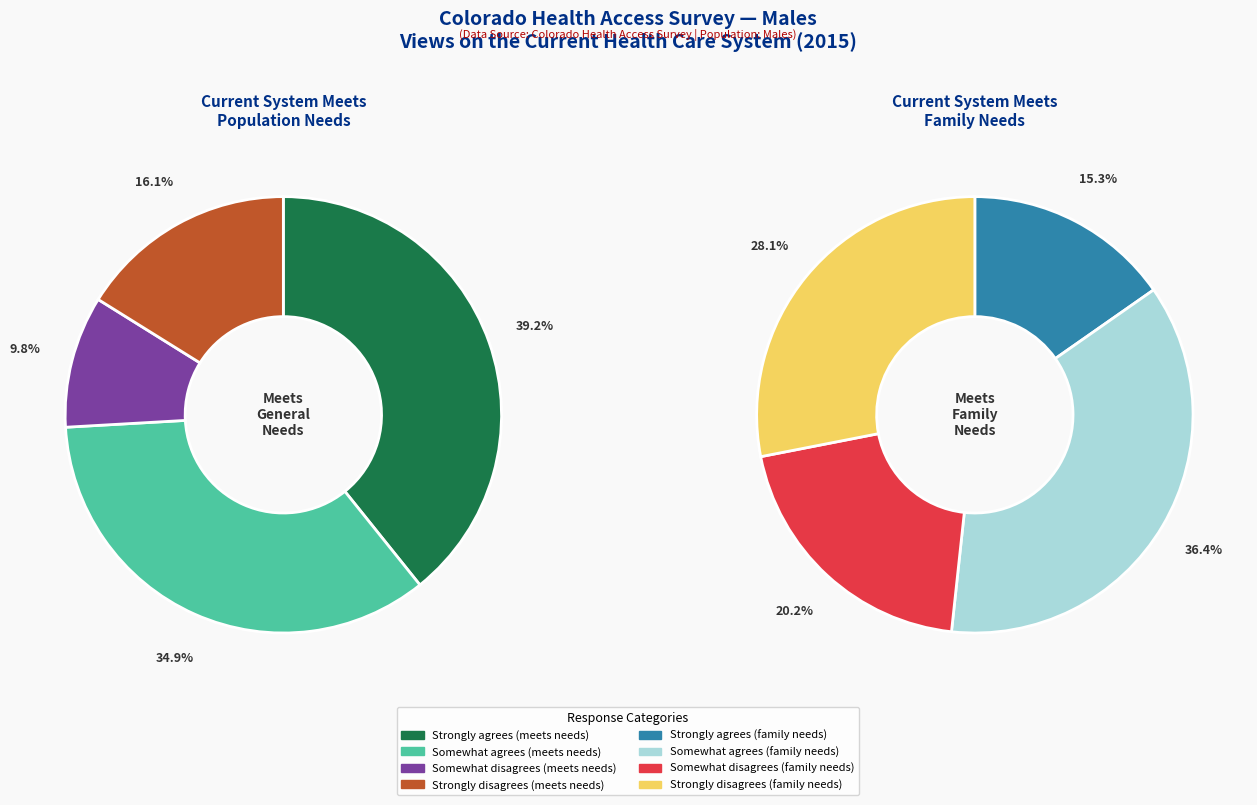

Which series has the widest spread of values?

Strongly disagrees (meets needs)